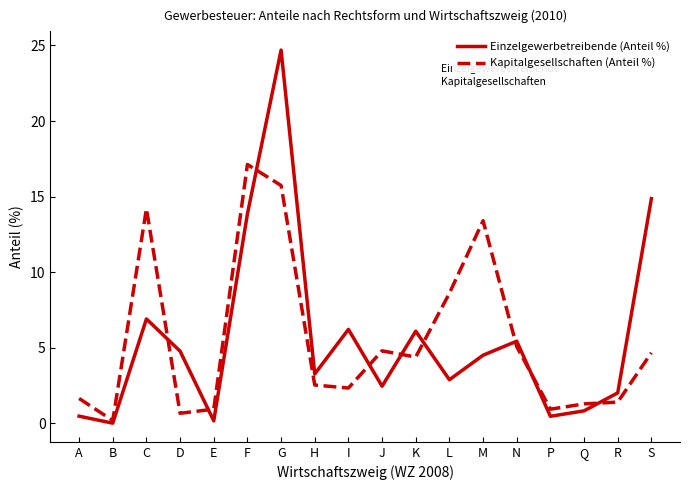

What position from the left is H?

8